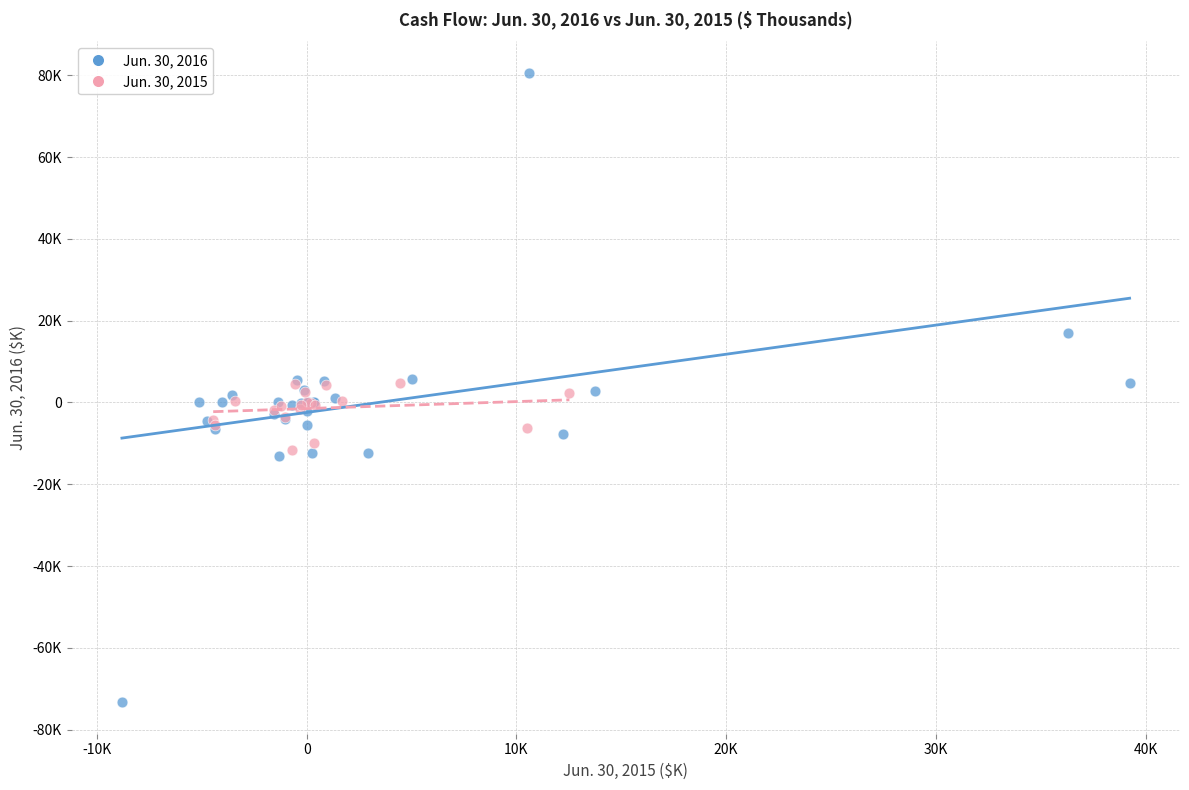

What are all the series names shown in the legend?

Jun. 30, 2016, Jun. 30, 2015